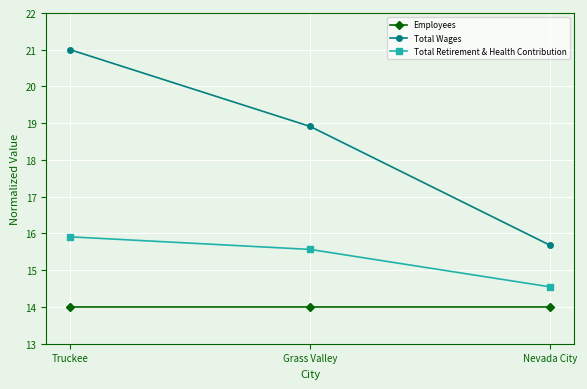

At which label is Total Wages closest to 18?

Grass Valley